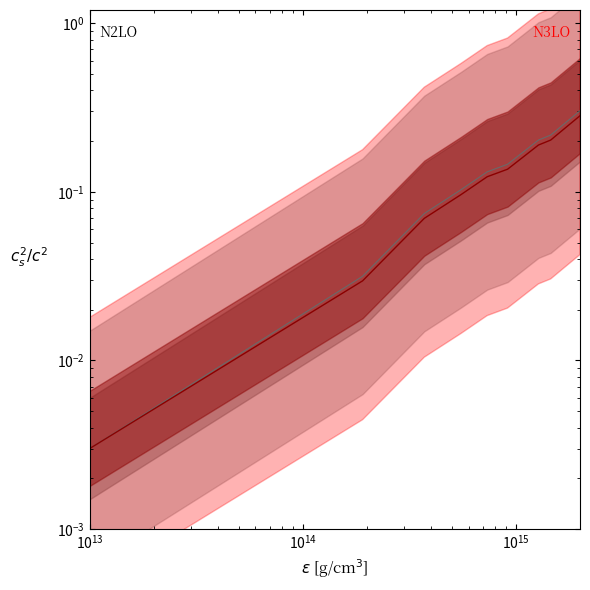

What is the greatest value displayed?

0.3